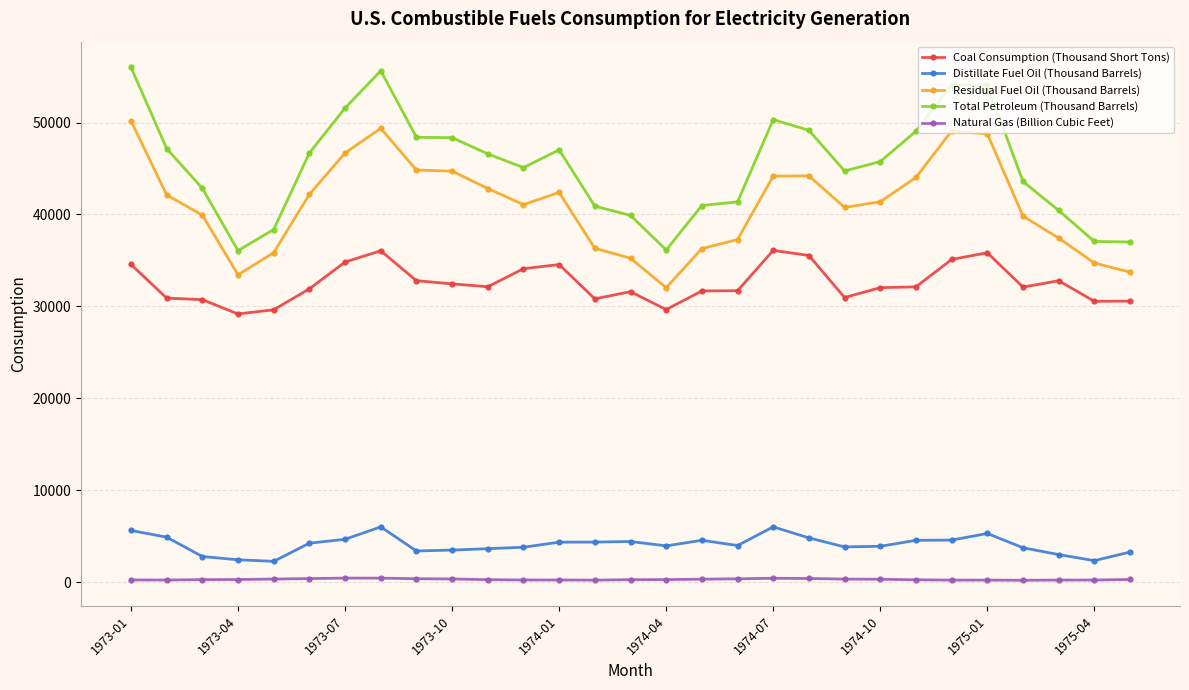

What is the value of the Distillate Fuel Oil (Thousand Barrels) point at the 10th from the left?

3473.8